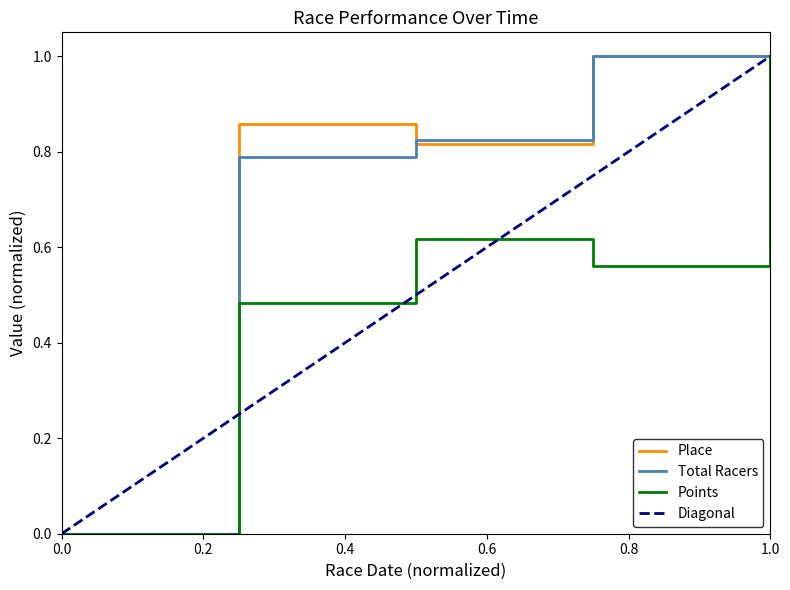

In Total Racers, how many points are higher than both neighbors (excluding endpoints)?

1